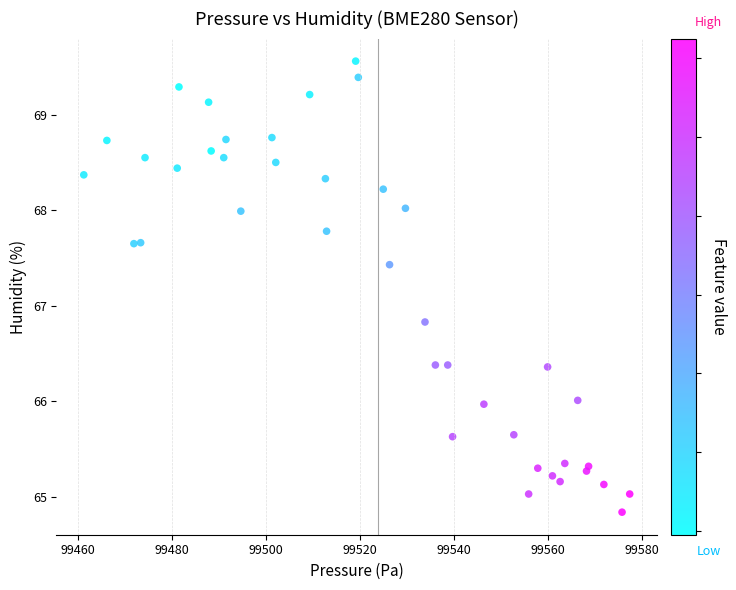

What Y value in the scatter plot is closest to 67?

66.8